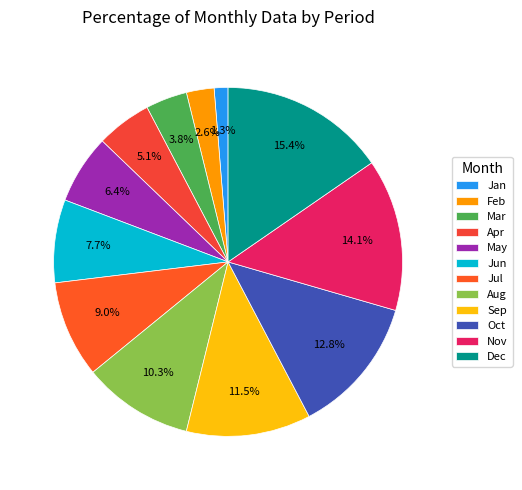

Count the number of slices in the pie.

12